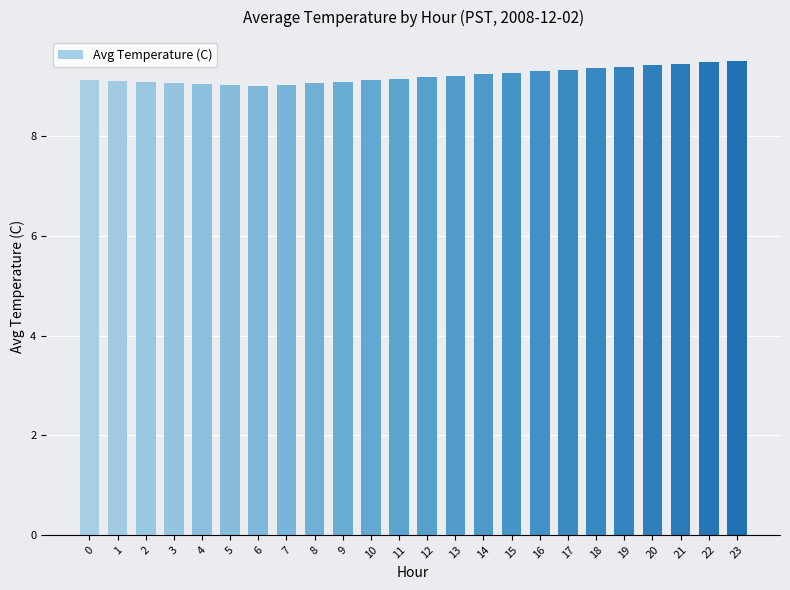

What is the difference between the maximum and minimum values?

0.5